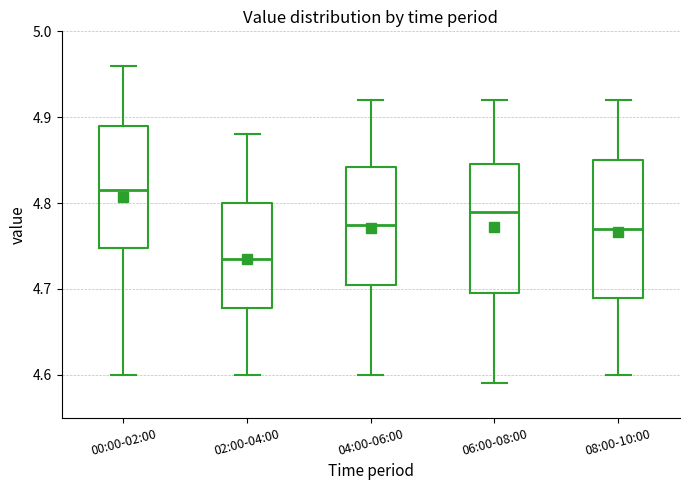

Where is the upper edge of the box for 04:00-06:00 on the y-axis? The values are not printed on the chart, so give them approximately, as read against the axis.

4.84